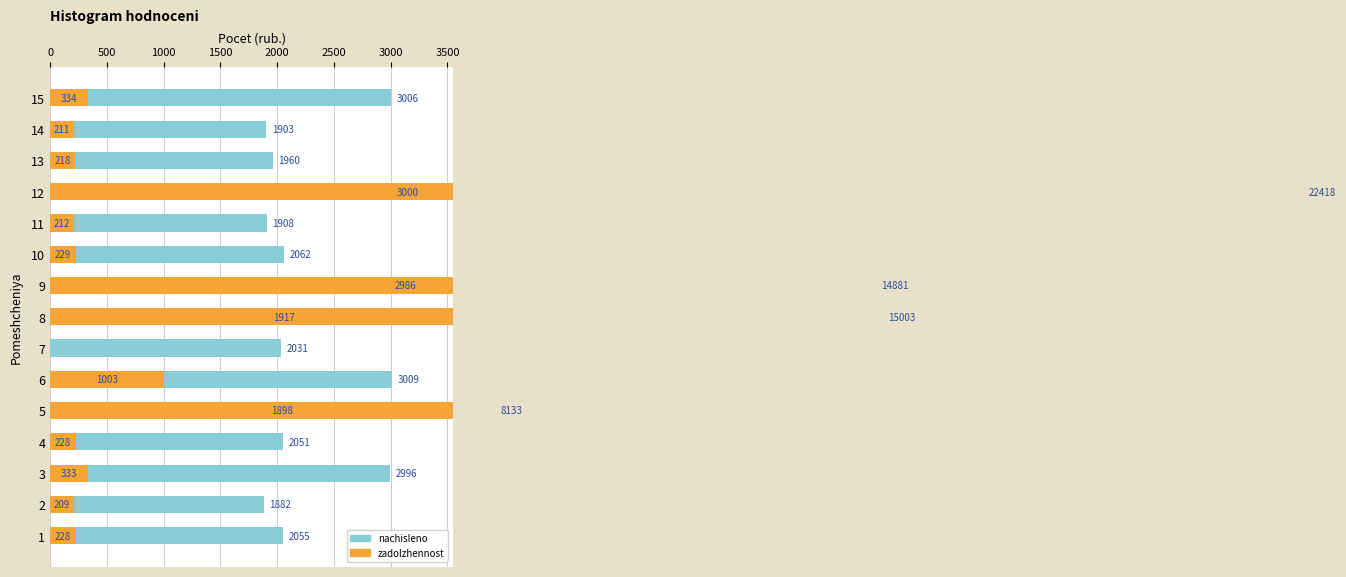

Rank the series by their maximum value, from highest to lowest.

zadolzhennost, nachisleno